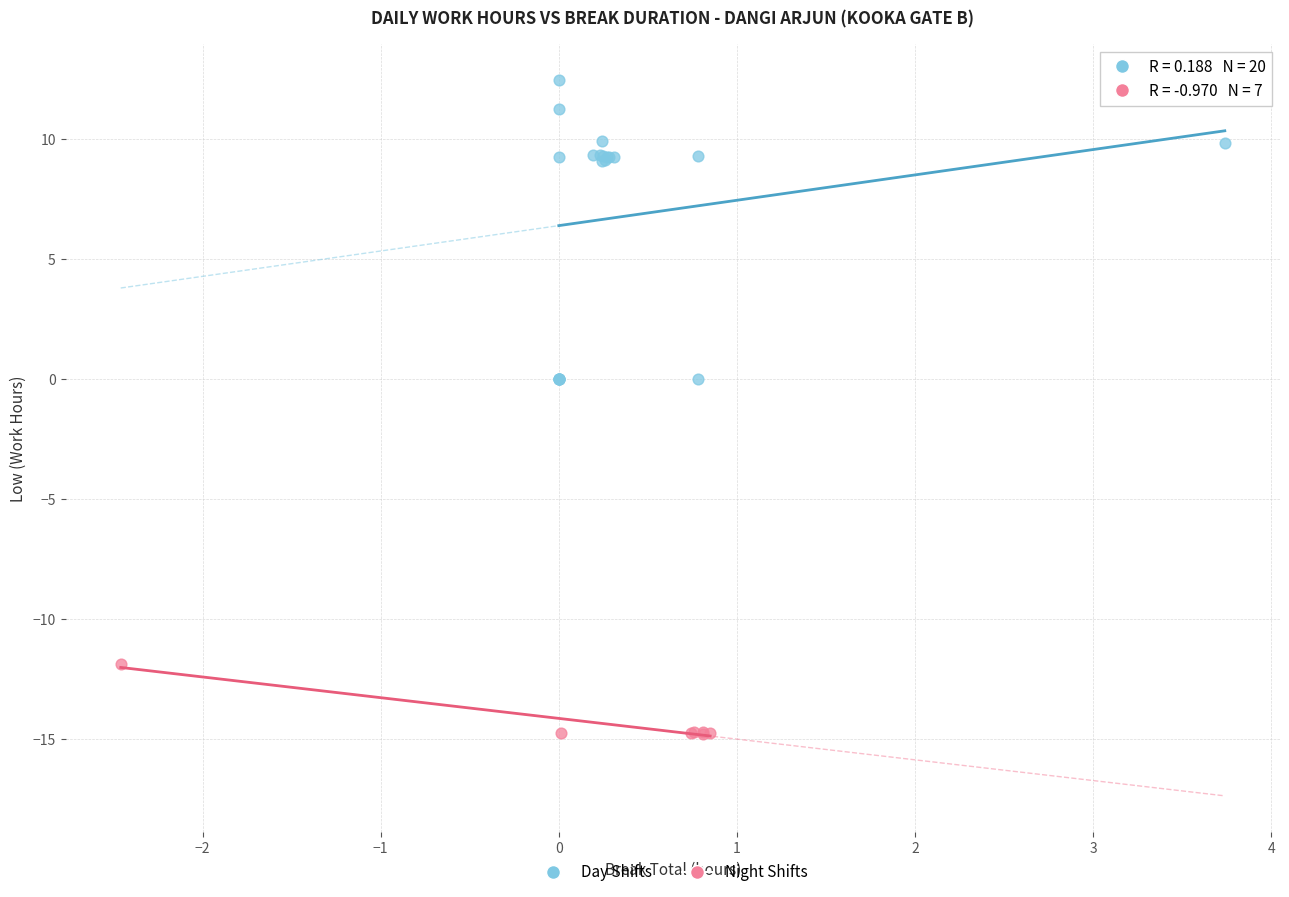

Which series reaches the maximum Y coordinate?

Day Shifts